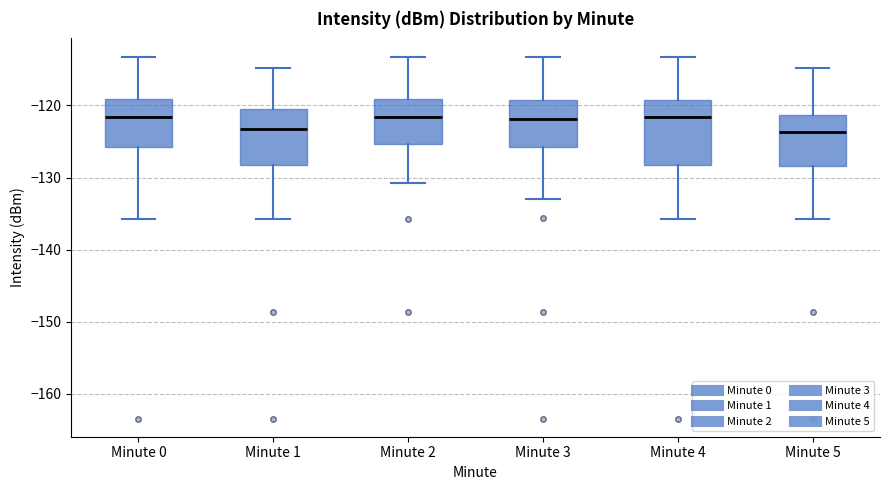

Which box is the tallest, from its lower edge to its upper edge?

Minute 4